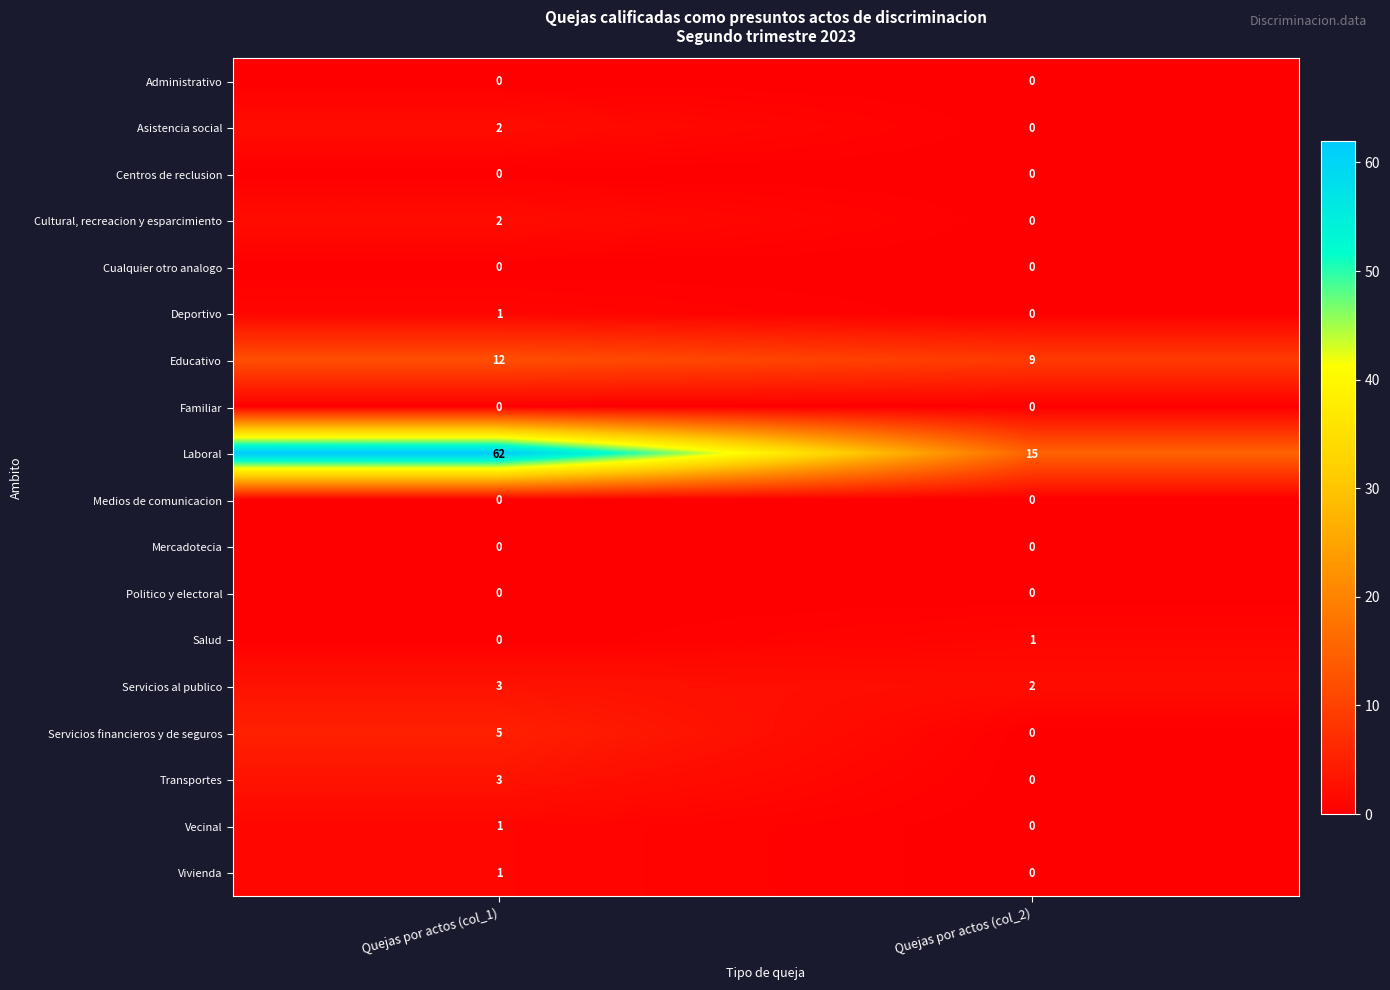

What is the maximum value for Transportes?

3